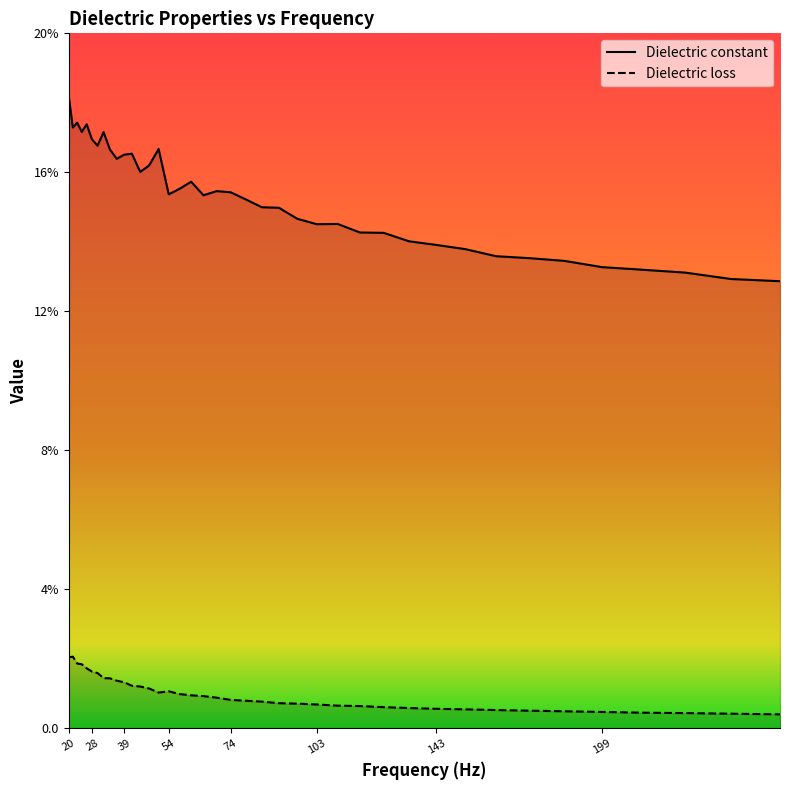

Is this an area chart (filled region under the line)?

No